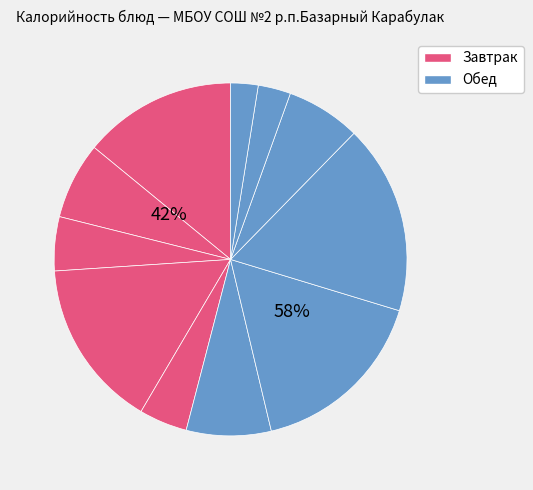

How many segments does this pie chart have?

11